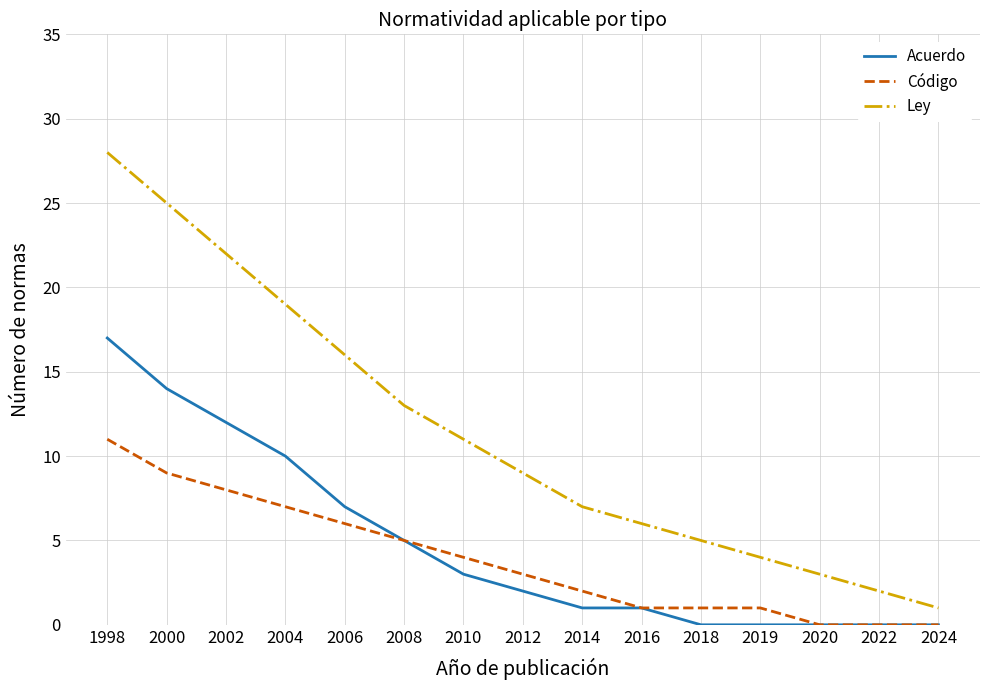

Which series has the widest spread of values?

Ley